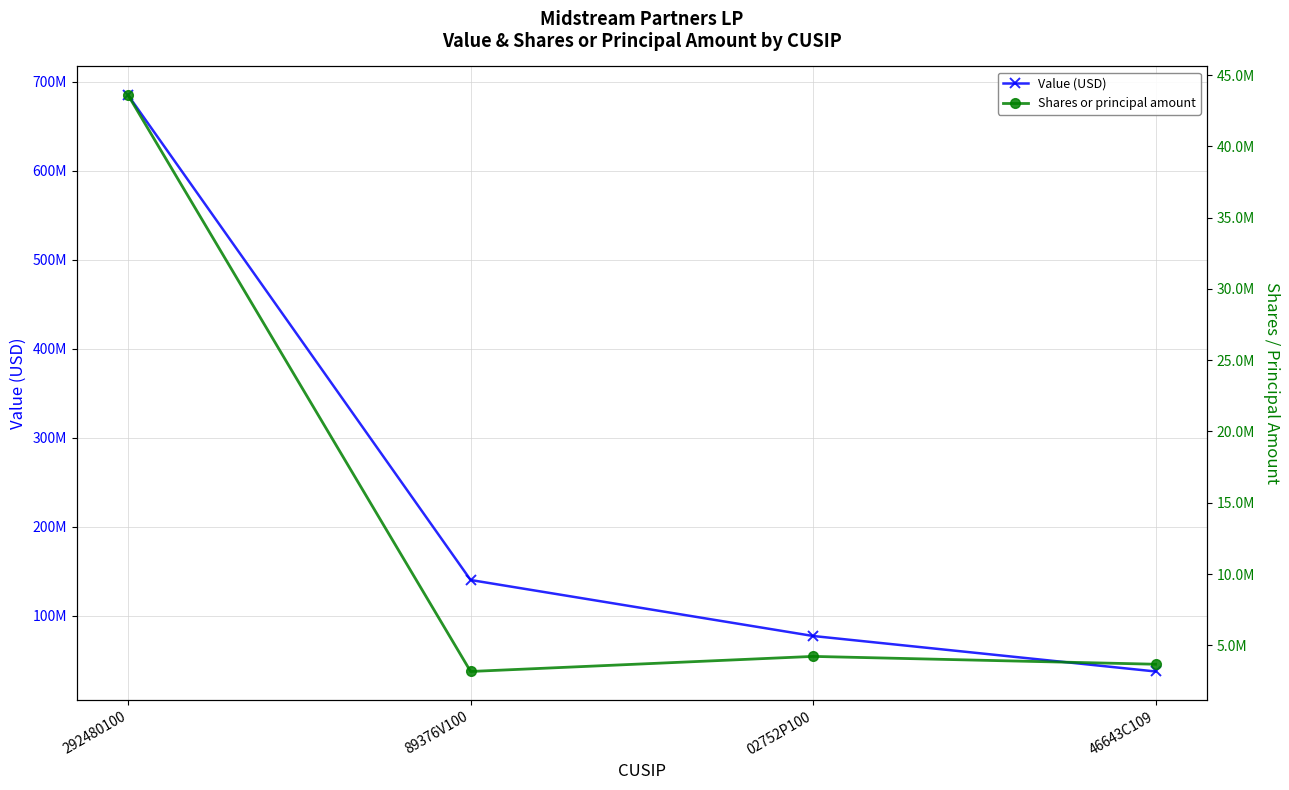

What is the smallest value displayed?

3166704